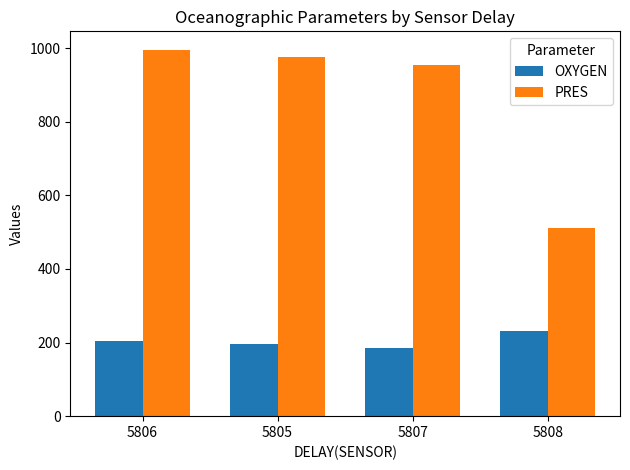

Rank the series by their maximum value, from highest to lowest.

PRES, OXYGEN